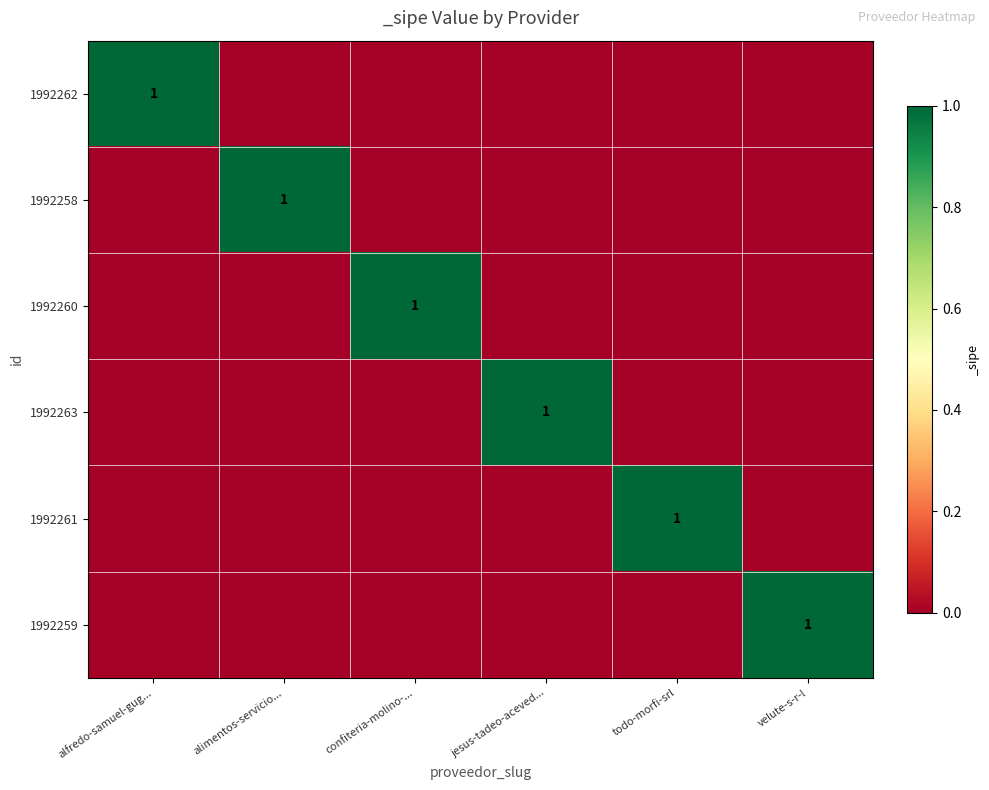

The 1992263 series shows 0 at jesus-tadeo-aceved.... True or false?

False